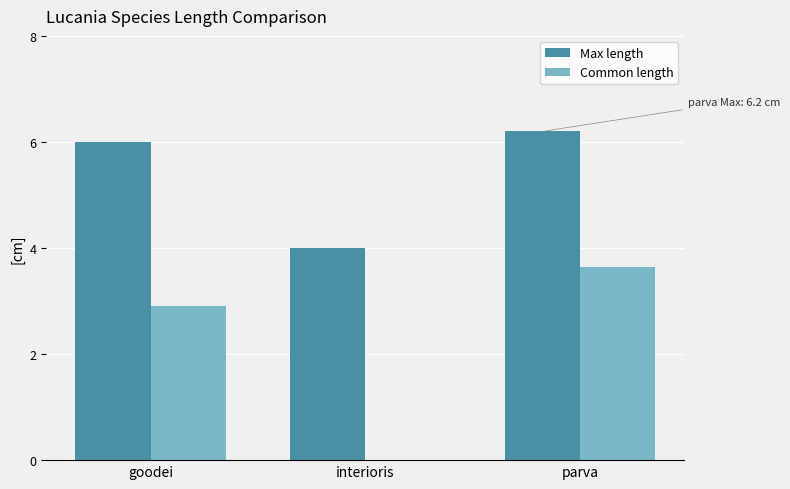

The value of Common length at parva is 2.2. True or false?

False